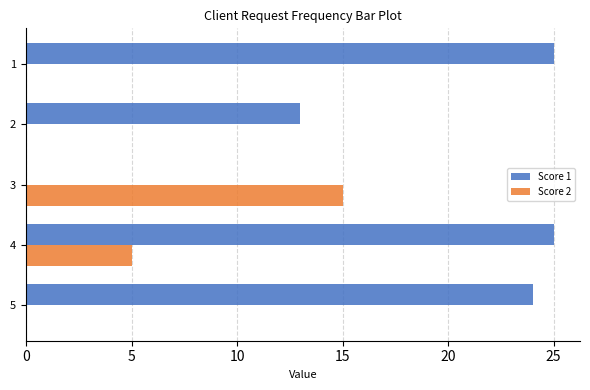

The Score 2 series shows -9 at 1. True or false?

False